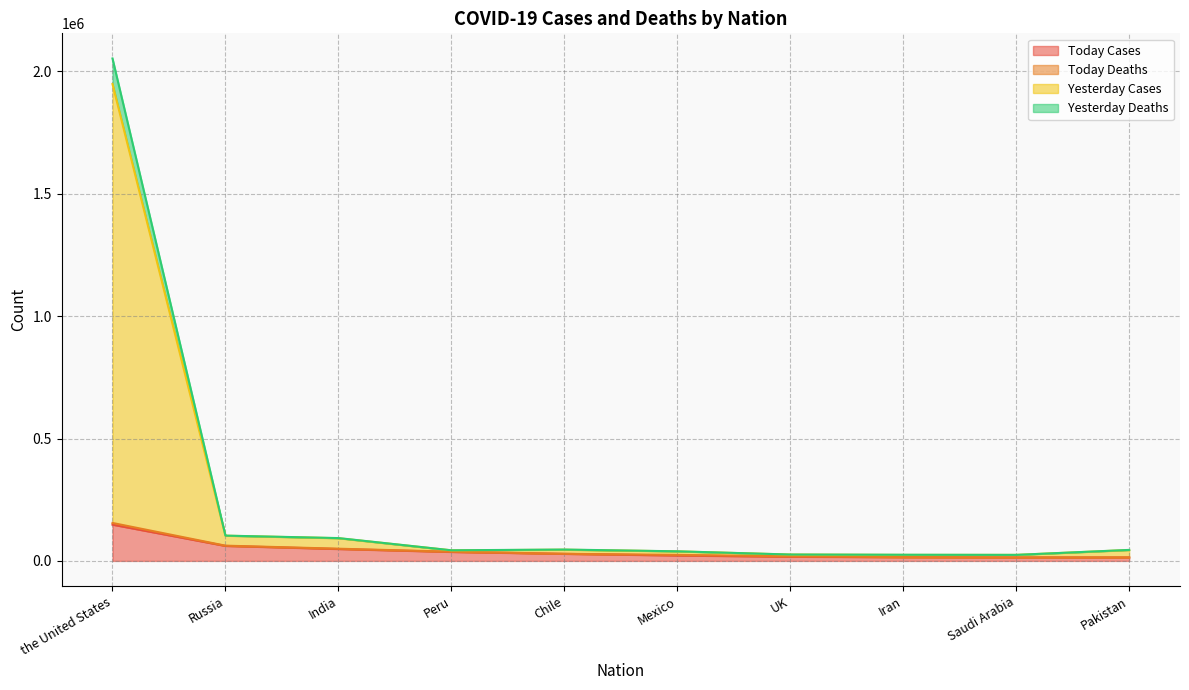

Which category has the highest value in the Today Cases series?

the United States